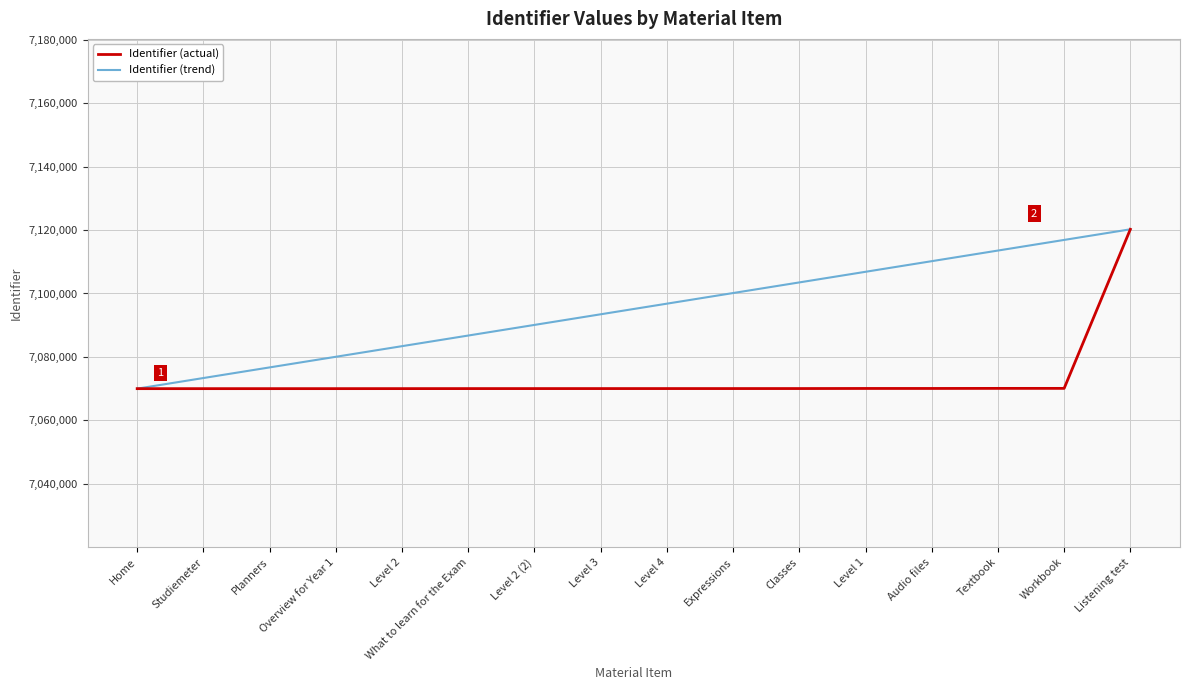

At Expressions, list the series in order from smallest to largest.

Identifier (actual), Identifier (trend)